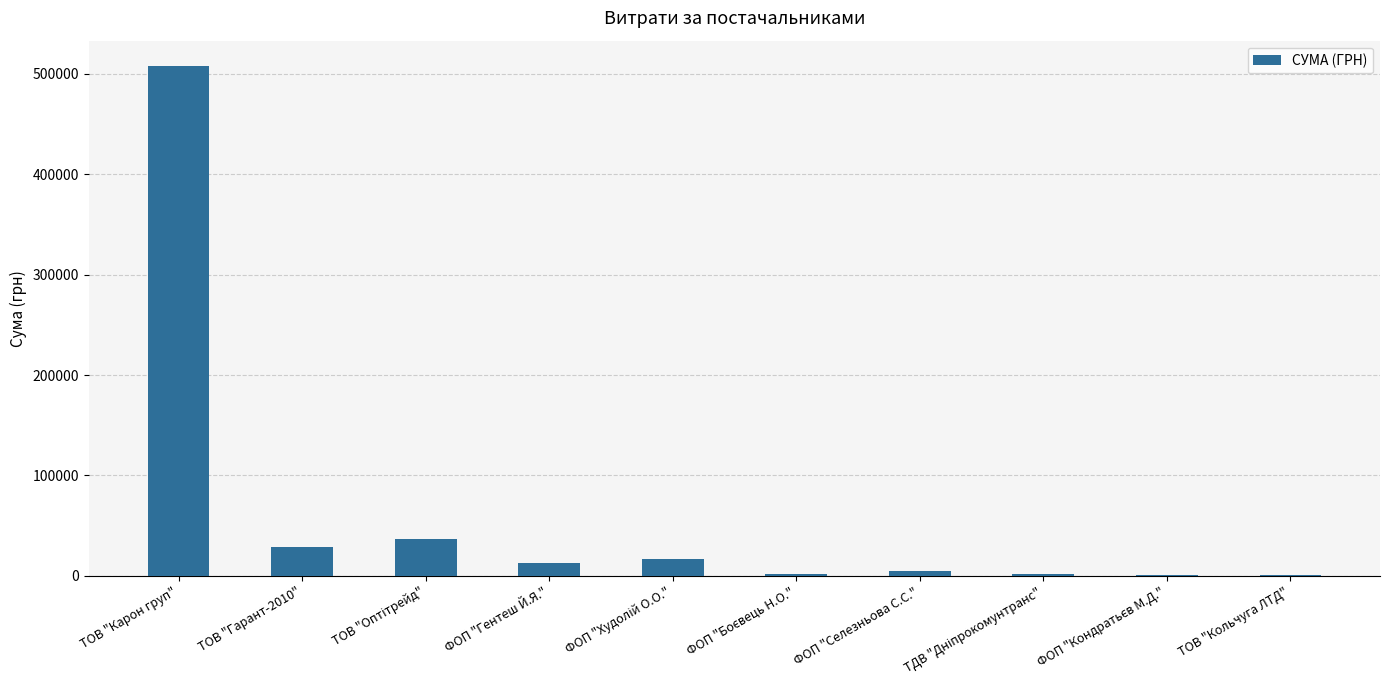

The value at ТОВ "Карон груп" is 507370.3. True or false?

True